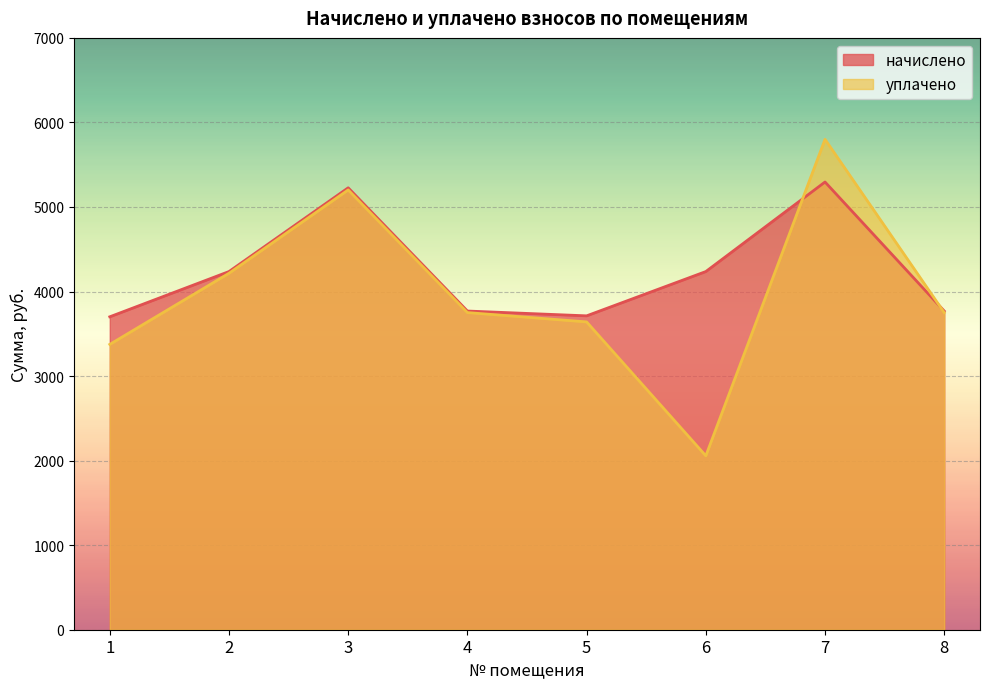

What is the lowest value of the уплачено series?

2056.8